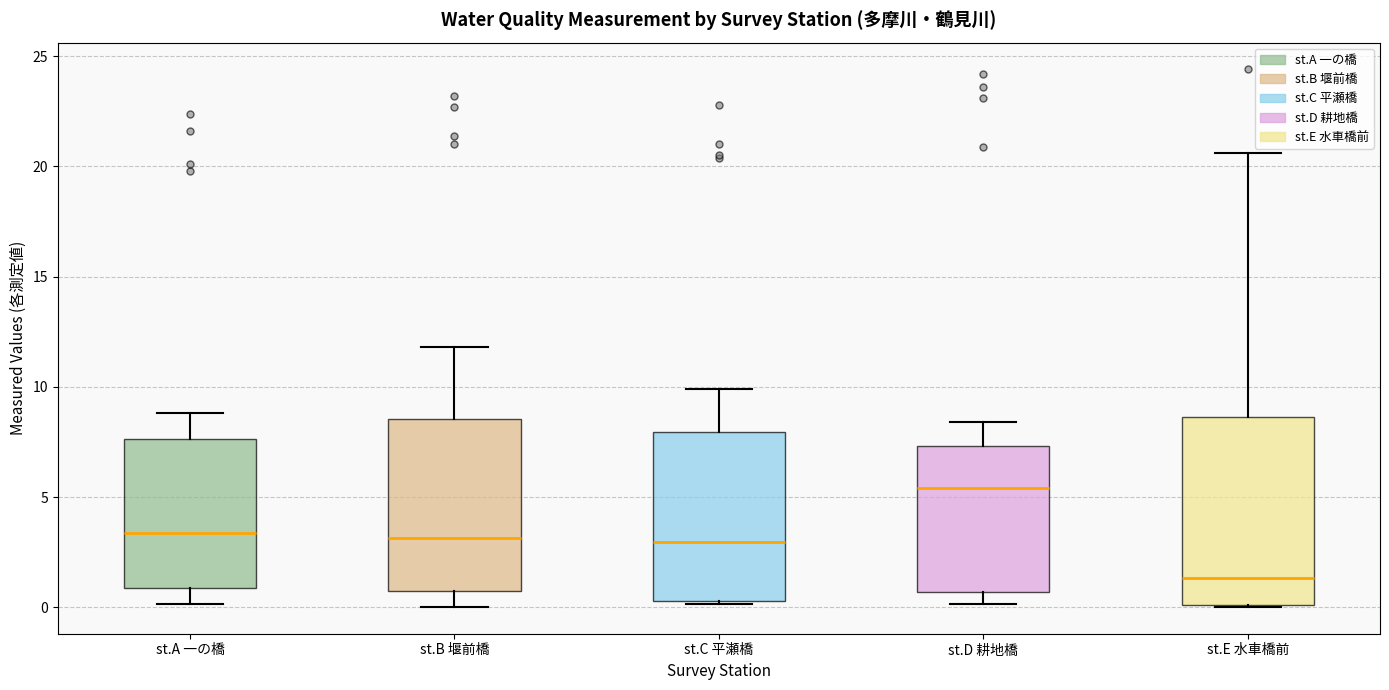

Reading left to right, read every box against the y-axis: the position of its median line, the range the box covers, and the ends of its whiskers. The values are not printed on the chart, so give them approximately, as read against the axis.

st.A 一の橋: median 3.5, box 1.0 to 7.5, whiskers 0.0 to 9.0
st.B 堰前橋: median 3.0, box 0.5 to 8.5, whiskers 0.0 to 12.0
st.C 平瀬橋: median 3.0, box 0.5 to 8.0, whiskers 0.0 to 10.0
st.D 耕地橋: median 5.5, box 0.5 to 7.5, whiskers 0.0 to 8.5
st.E 水車橋前: median 1.5, box 0.0 to 8.5, whiskers 0.0 to 20.5